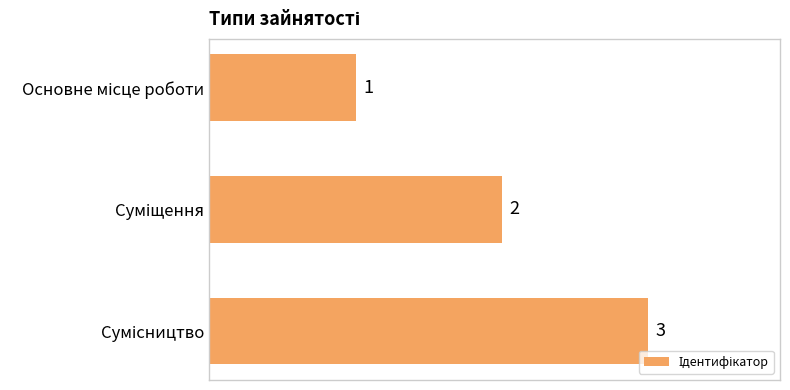

What is the sum of all values?

6